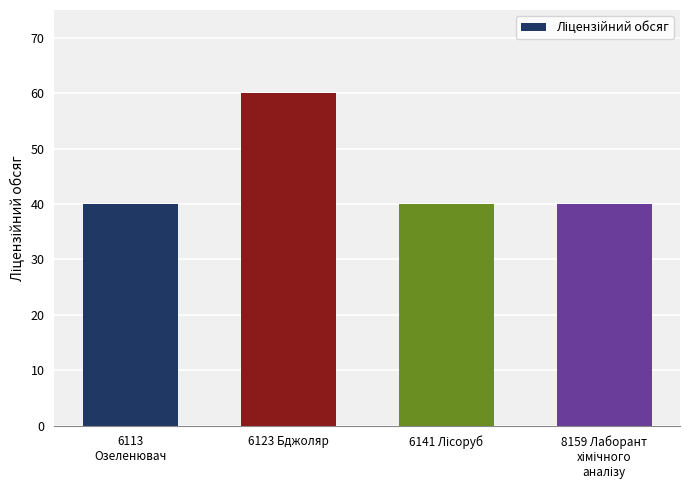

The value at 6123 Бджоляр is 34. True or false?

False